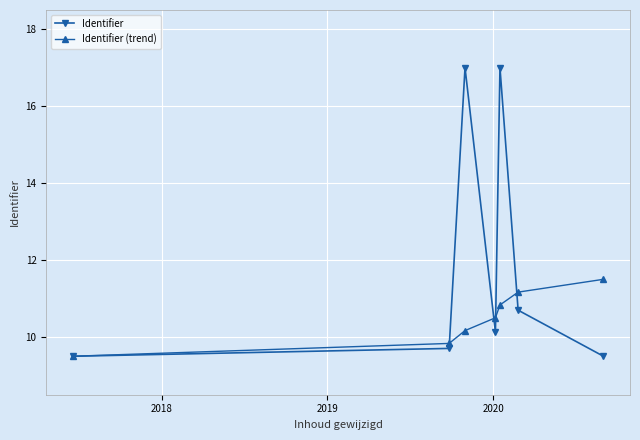

Reading left to right, extract all data points from this chart.

Identifier: 9.5	9.7	17.0	10.1	17.0	10.7	9.5
Identifier (trend): 9.5	9.8	10.2	10.5	10.8	11.2	11.5